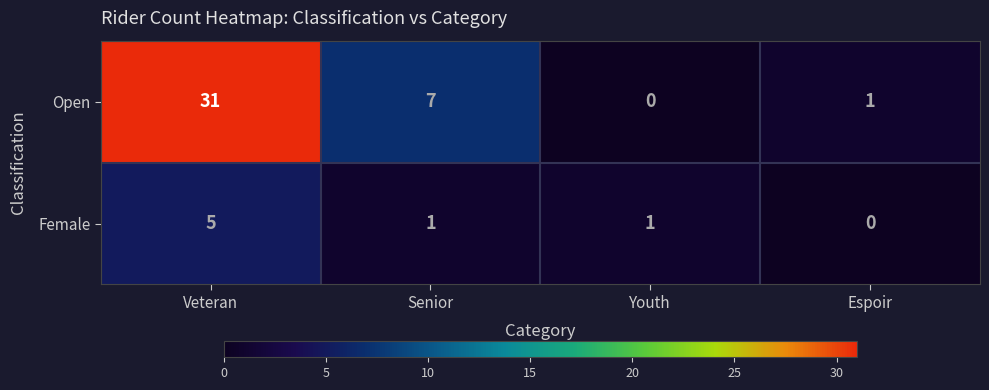

Which series has the largest total across all categories?

Open